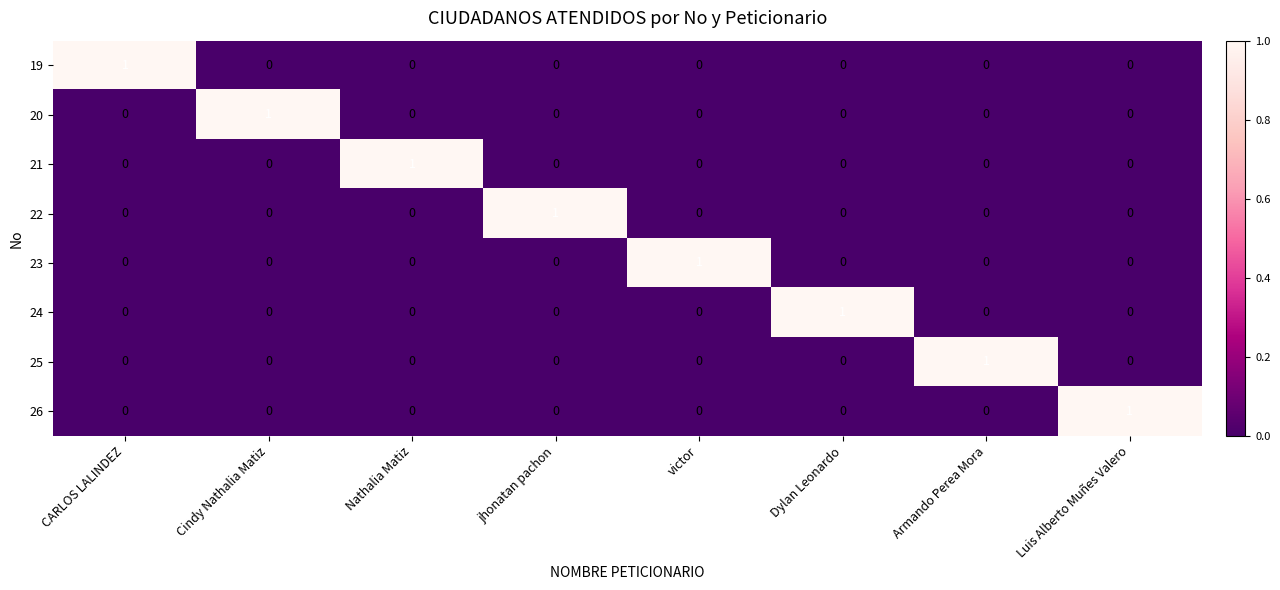

The 24 series shows -1 at Cindy Nathalia Matiz. True or false?

False